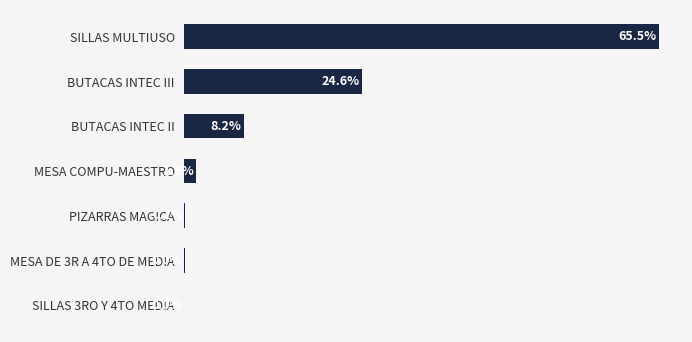

Which label corresponds to the largest value in the chart?

SILLAS MULTIUSO